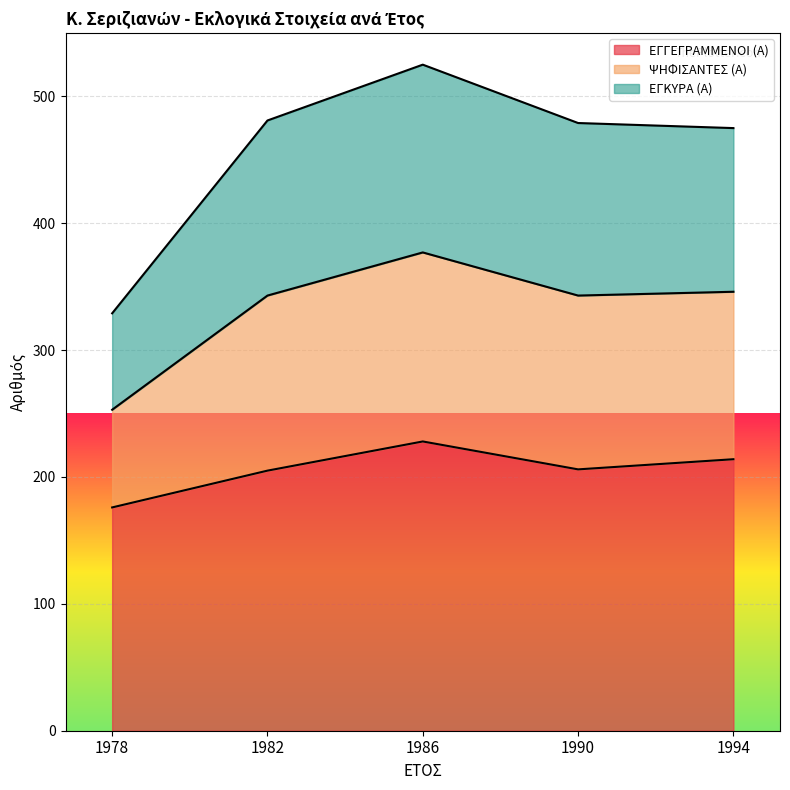

What is the total value across all series at 1982?

481